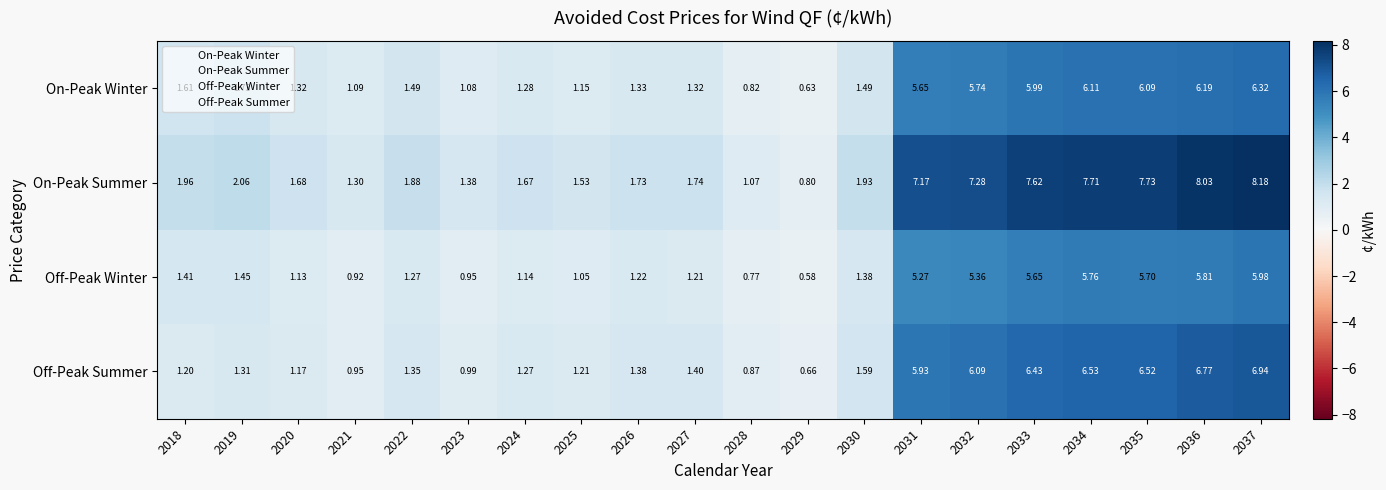

Is the value of On-Peak Winter at 2020 greater than the value of Off-Peak Summer at 2019?

Yes